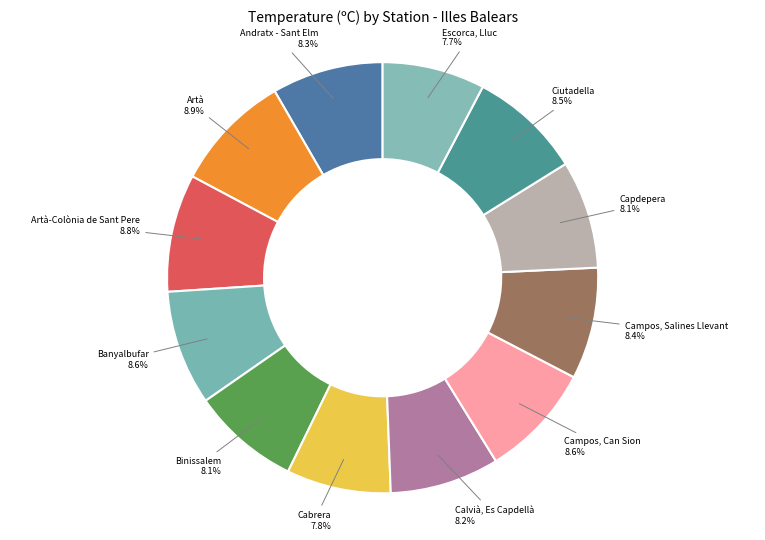

Is there any slice that represents more than half of the pie?

No